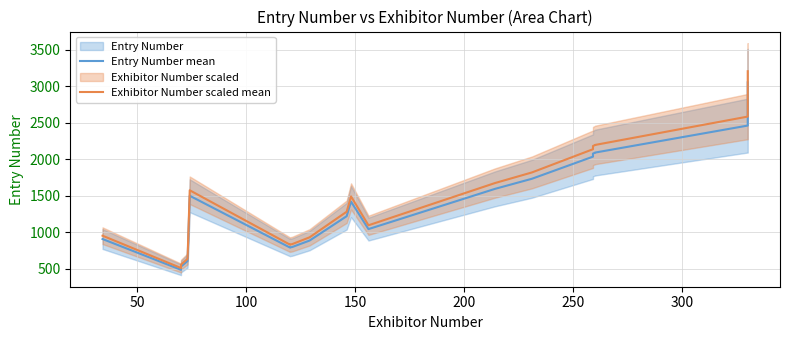

What is the average value of the Exhibitor Number scaled mean series?

1477.1